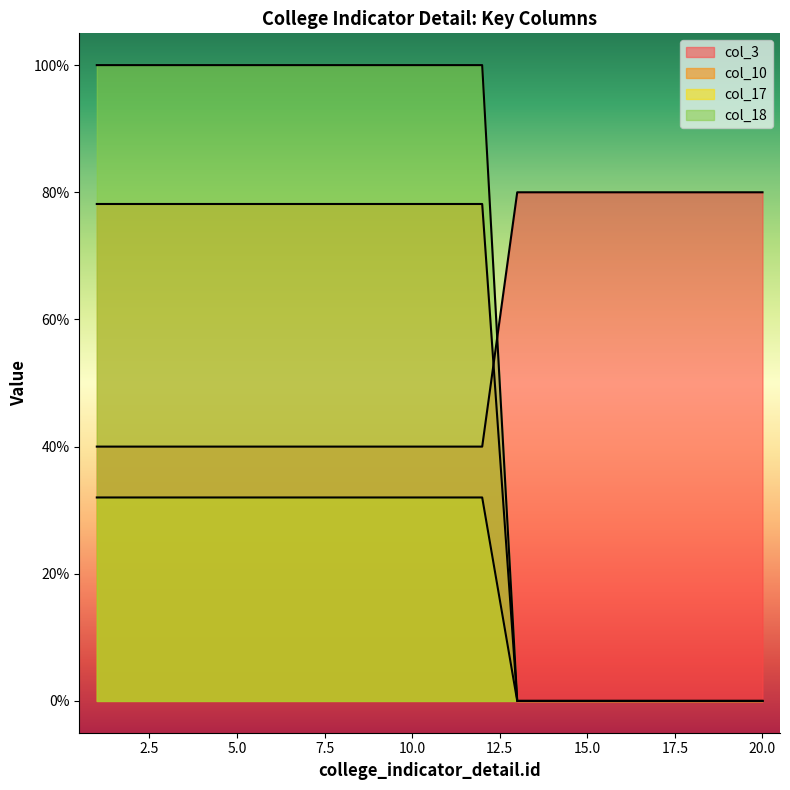

True or false: col_17 and col_10 cross at least once.

False